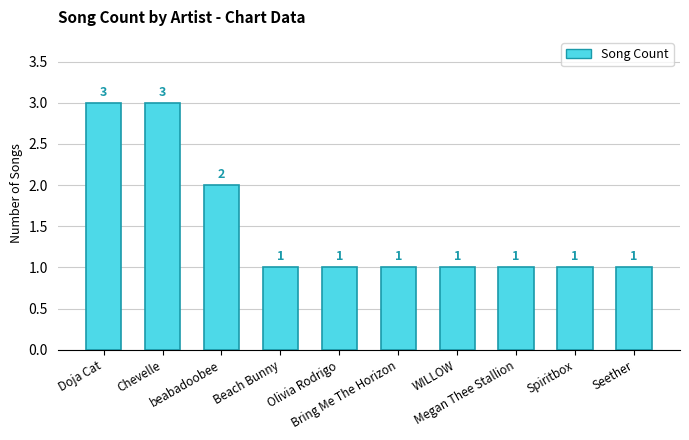

What is the maximum value shown in the chart?

3